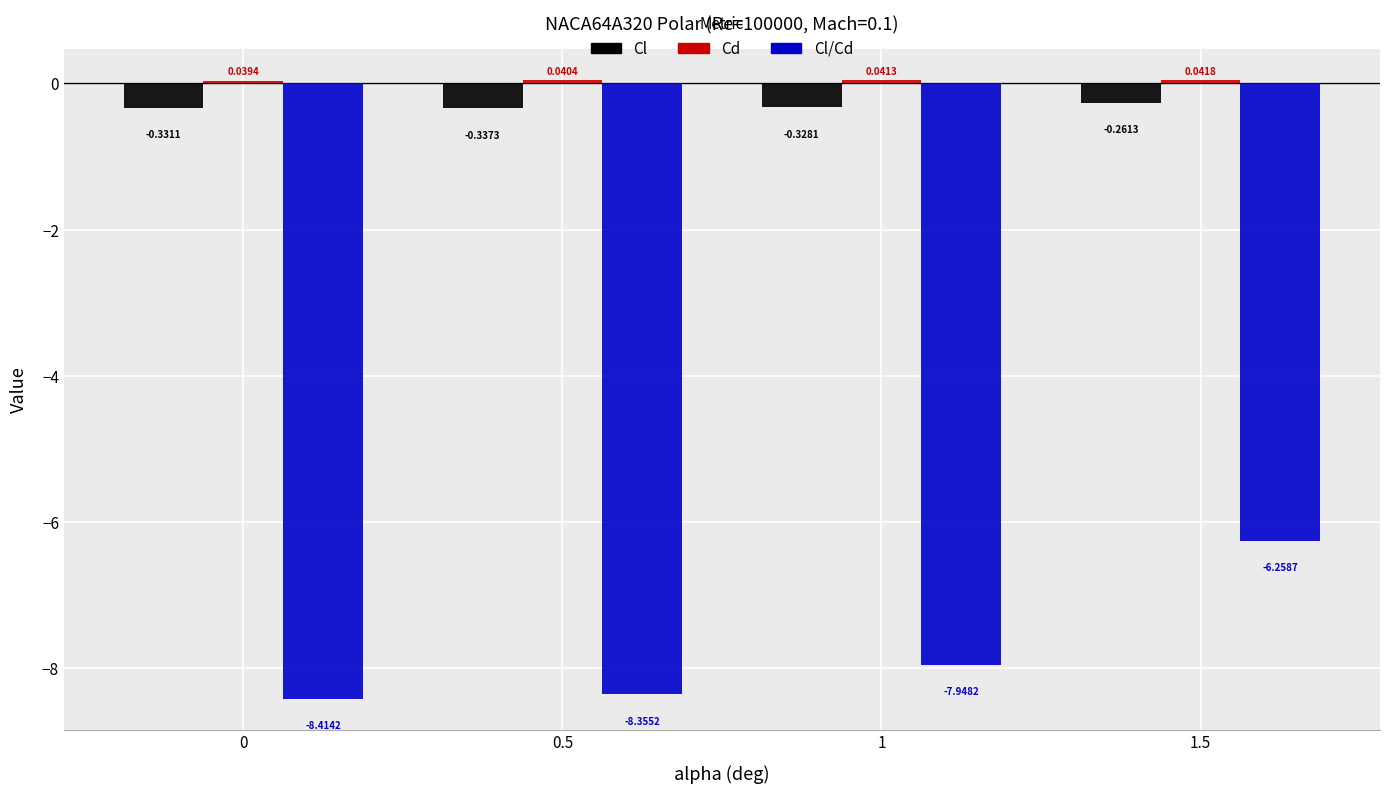

At which category is the sum across all series the highest?

1.5